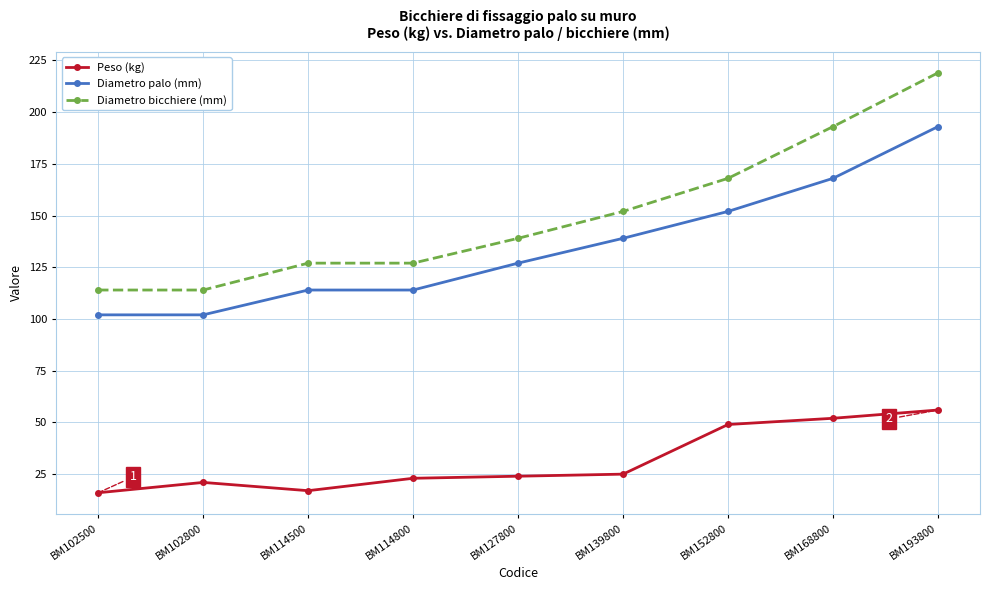

Is it true that Diametro palo (mm) equals 168 at BM168800?

True